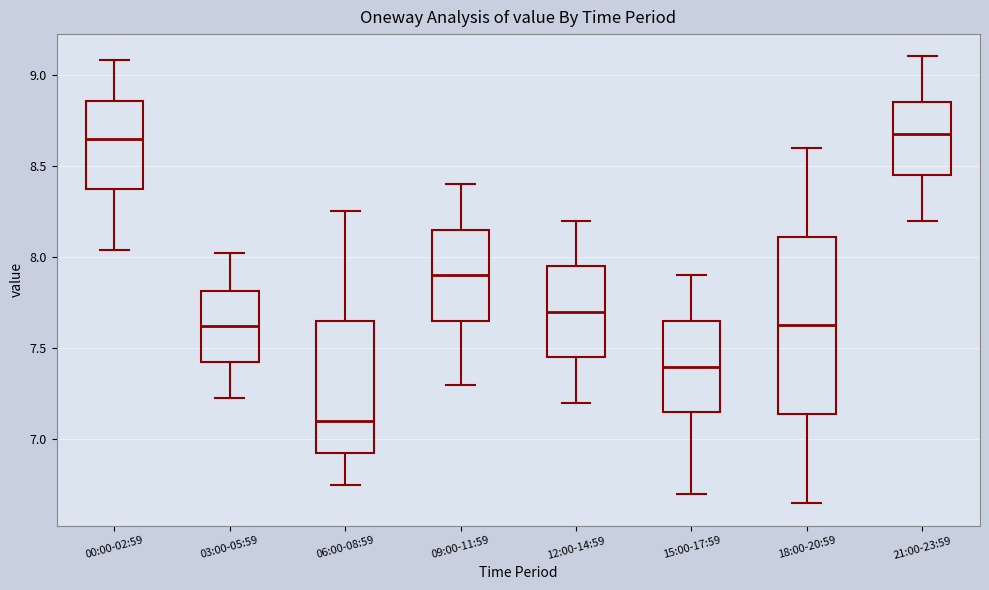

Reading left to right, read every box against the y-axis: the position of its median line, the range the box covers, and the ends of its whiskers. The values are not printed on the chart, so give them approximately, as read against the axis.

00:00-02:59: median 8.65, box 8.35 to 8.85, whiskers 8.05 to 9.10
03:00-05:59: median 7.60, box 7.45 to 7.80, whiskers 7.25 to 8.00
06:00-08:59: median 7.10, box 6.95 to 7.65, whiskers 6.75 to 8.25
09:00-11:59: median 7.90, box 7.65 to 8.15, whiskers 7.30 to 8.40
12:00-14:59: median 7.70, box 7.45 to 7.95, whiskers 7.20 to 8.20
15:00-17:59: median 7.40, box 7.15 to 7.65, whiskers 6.70 to 7.90
18:00-20:59: median 7.65, box 7.15 to 8.10, whiskers 6.65 to 8.60
21:00-23:59: median 8.70, box 8.45 to 8.85, whiskers 8.20 to 9.10